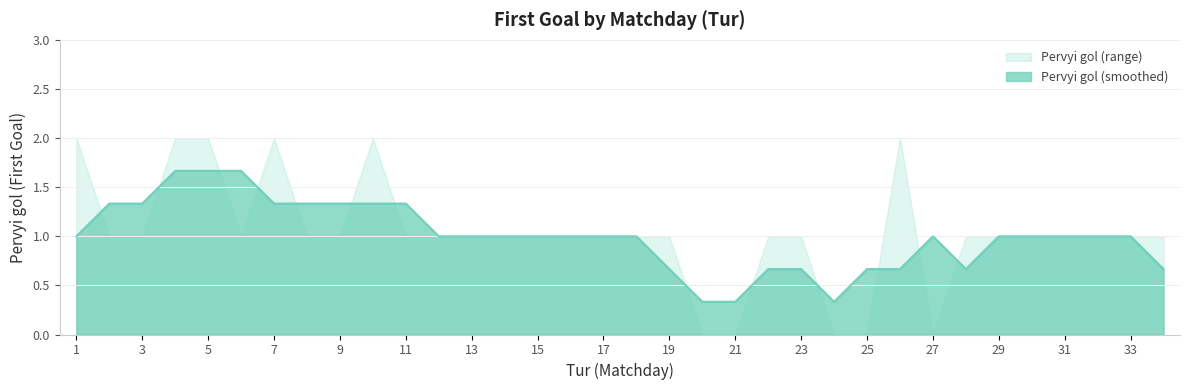

Which category has the highest value across all series?

1